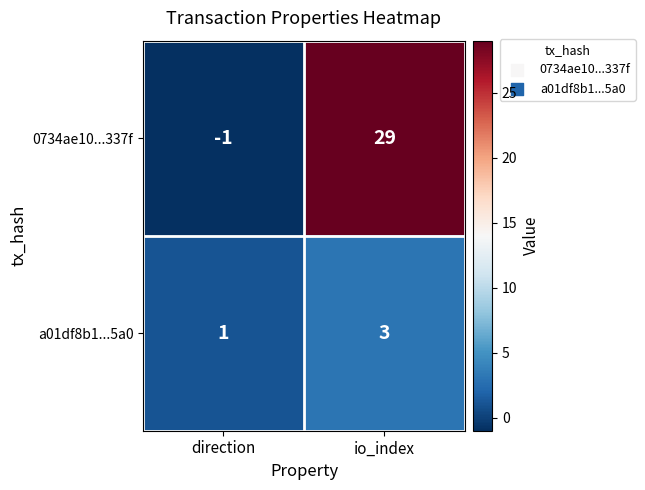

True or false: 0734ae10...337f has a value of 29 at io_index.

True